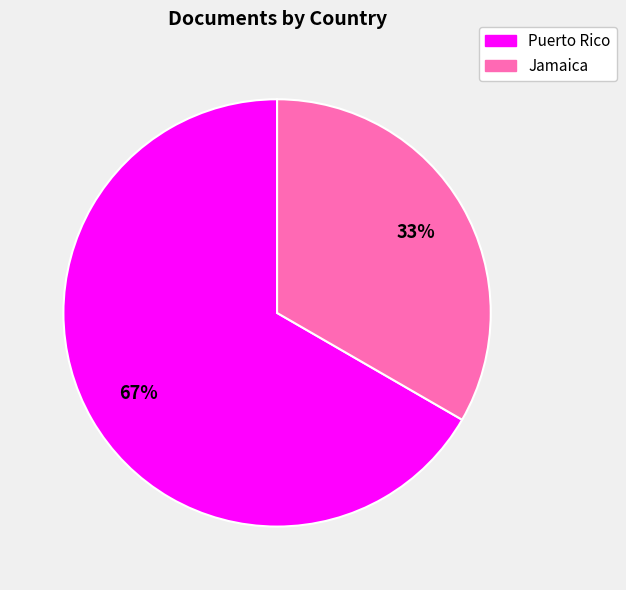

To the nearest percent, what is the average slice percentage?

50%